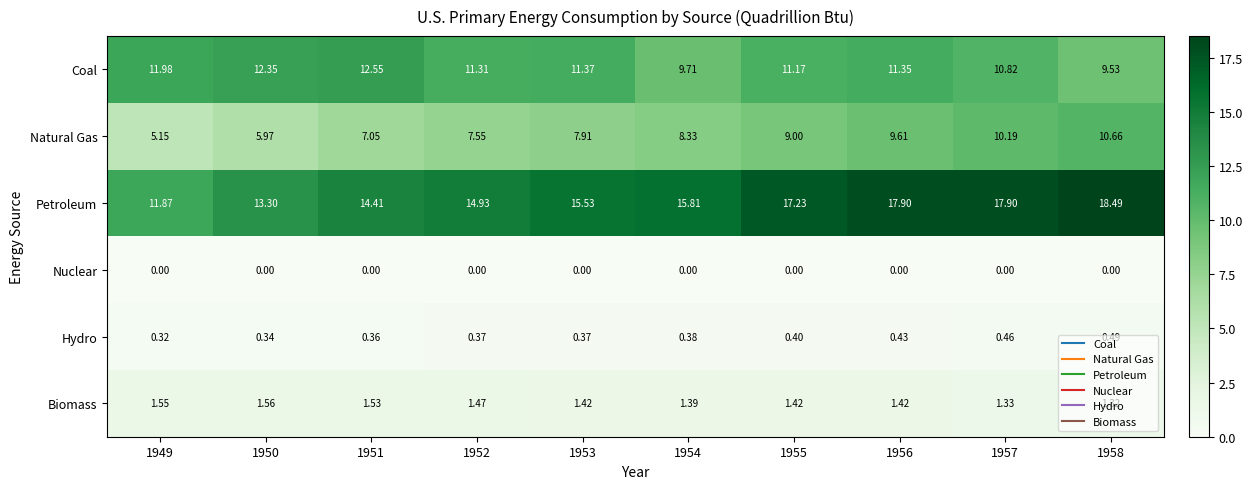

Which series has the widest spread of values?

Petroleum